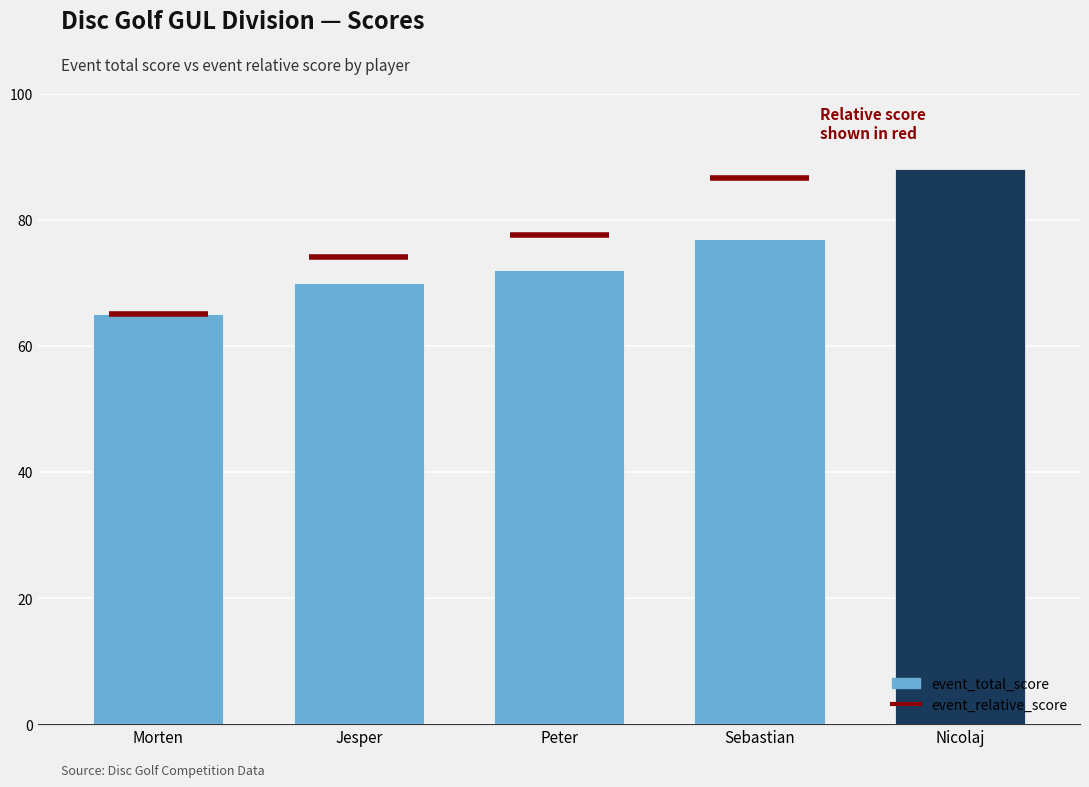

Reading left to right, extract all data points from this chart.

Morten=65	Jesper=70	Peter=72	Sebastian=77	Nicolaj=88